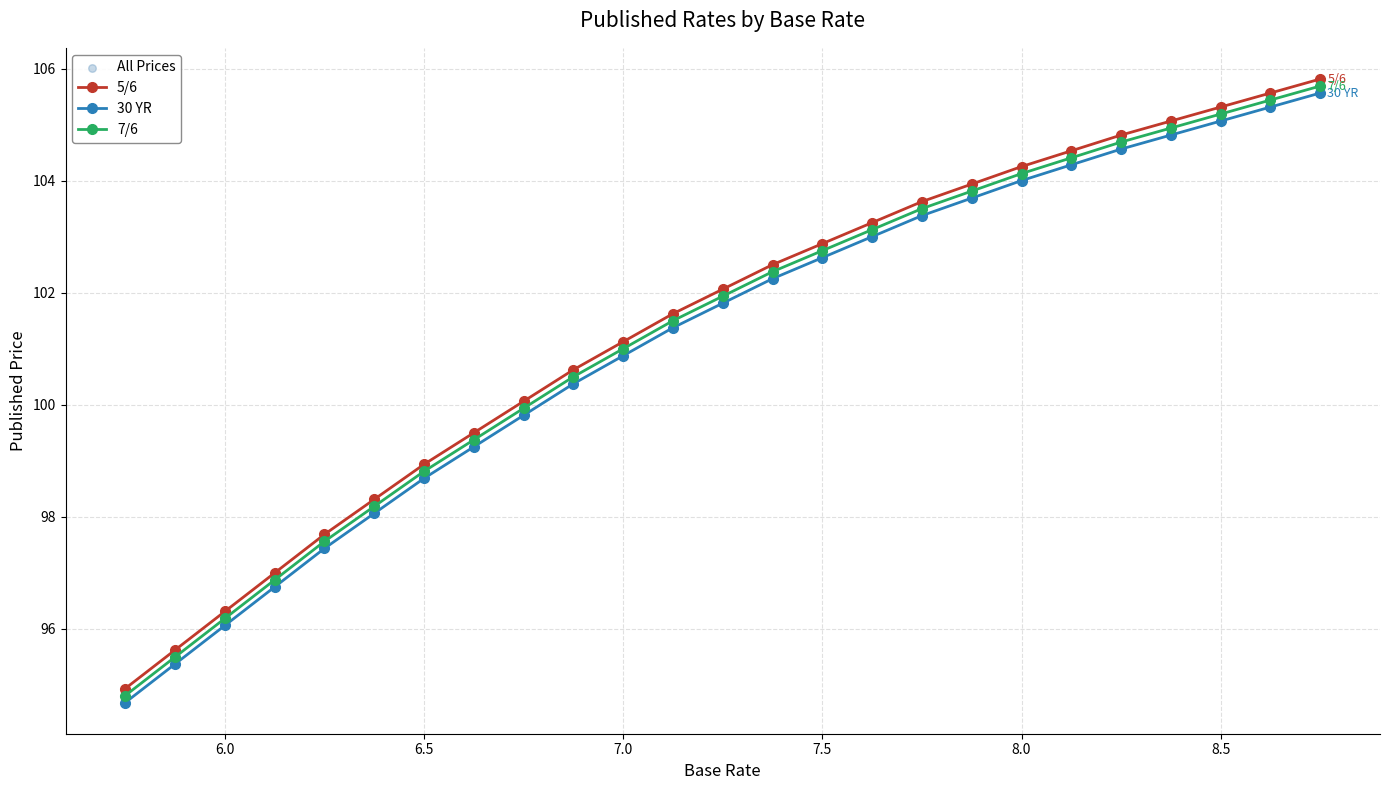

Which series has the largest total across all categories?

5/6